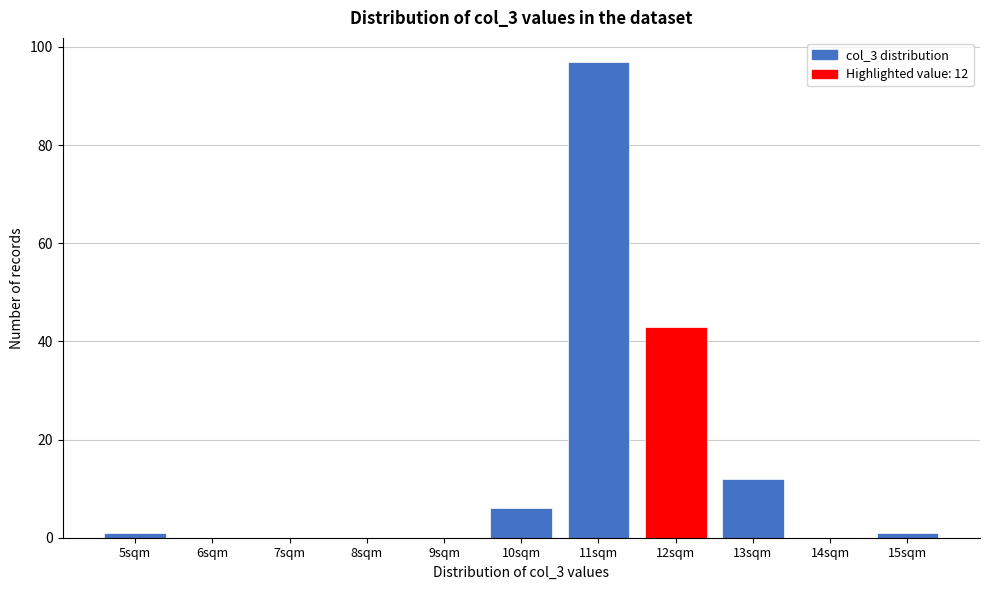

Reading right to left, list all the values displayed in this chart.

15sqm=1	14sqm=0	13sqm=12	12sqm=43	11sqm=97	10sqm=6	9sqm=0	8sqm=0	7sqm=0	6sqm=0	5sqm=1